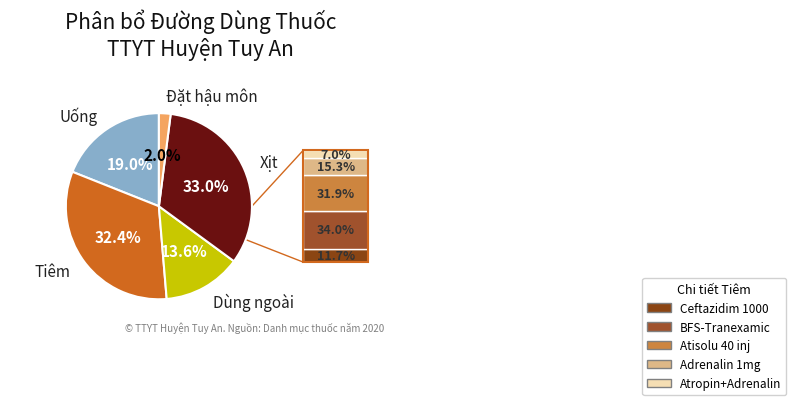

Is there any slice that represents more than half of the pie?

No